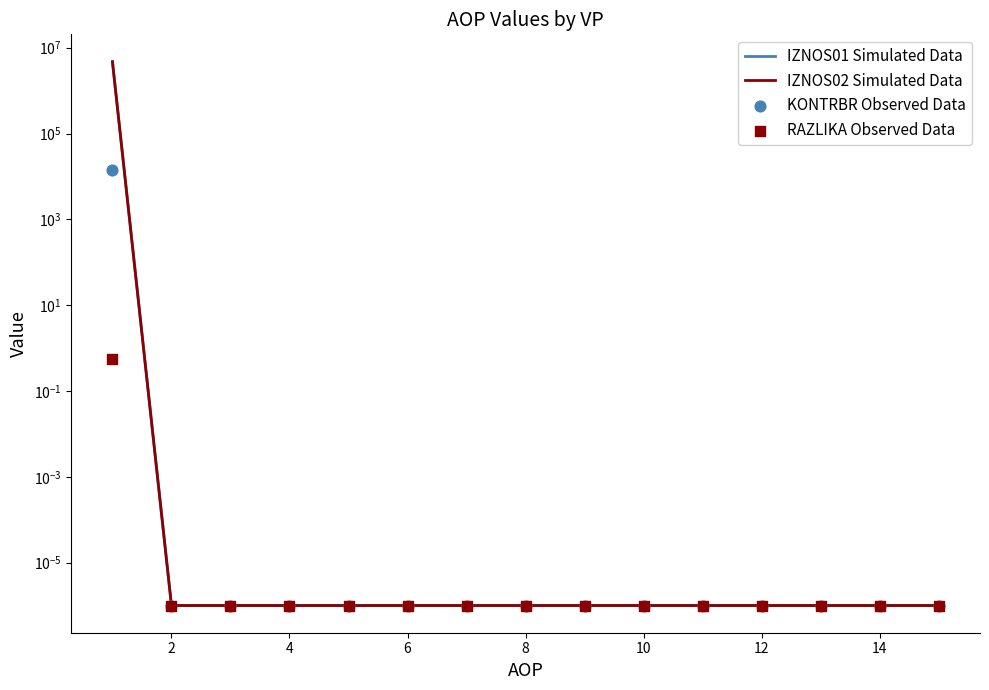

At how many categories does at least one series exceed 4134972?

1